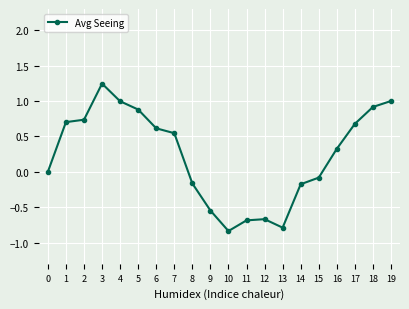

Count the number of categories in the chart.

20